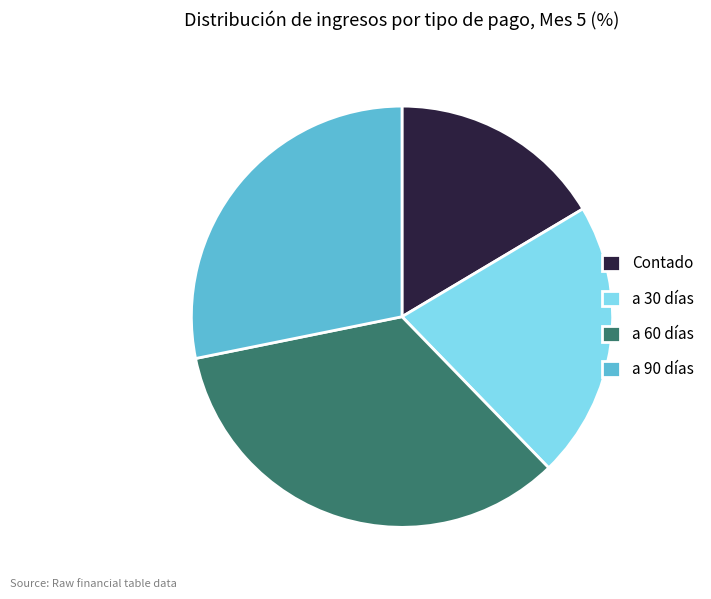

Rank the categories by value from highest to lowest.

a 60 días, a 90 días, a 30 días, Contado